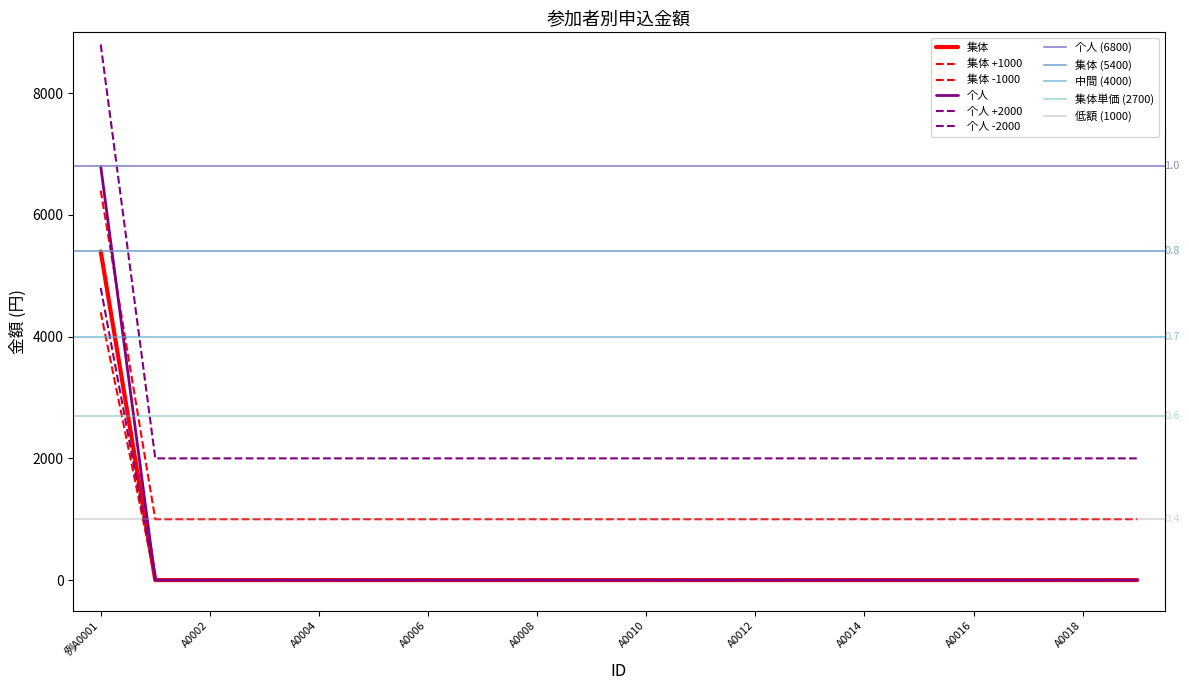

True or false: 集体 and 个人 cross at least once.

False